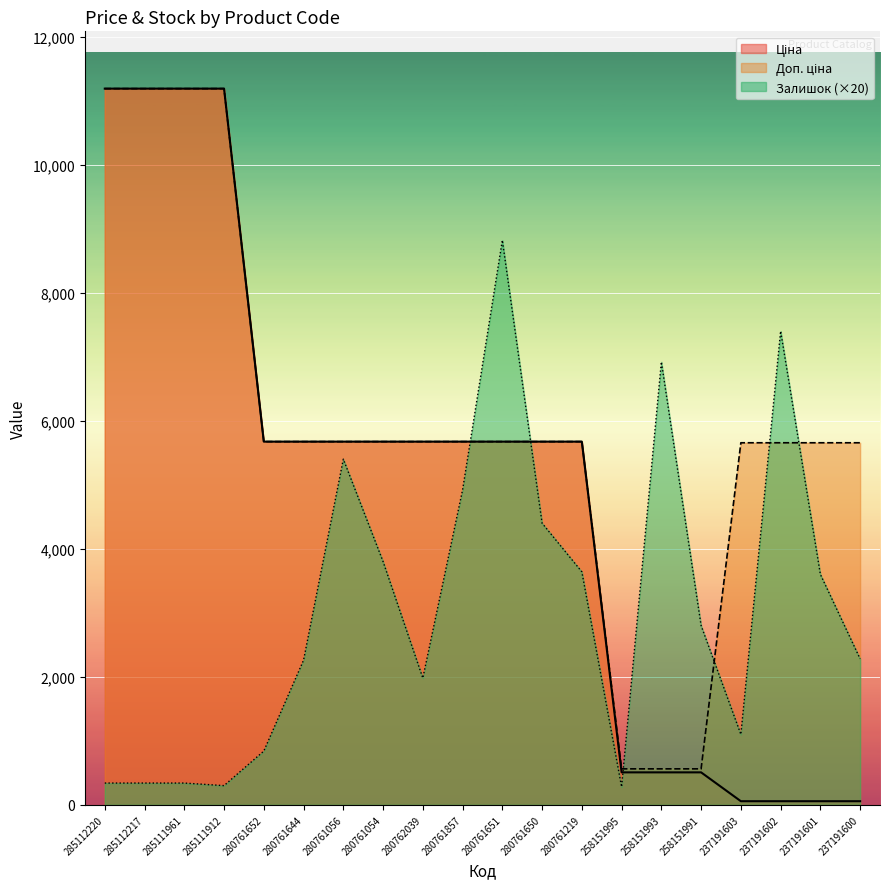

The value of Доп. ціна at 280761652 is 5673.8. True or false?

True